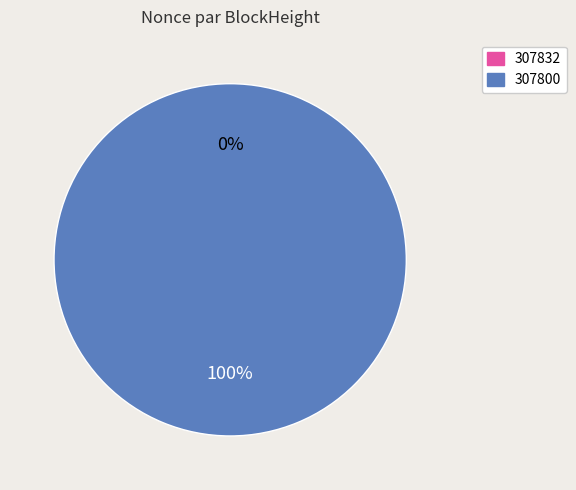

Combined, what portion of the pie is 307800 and 307832?

100.0%